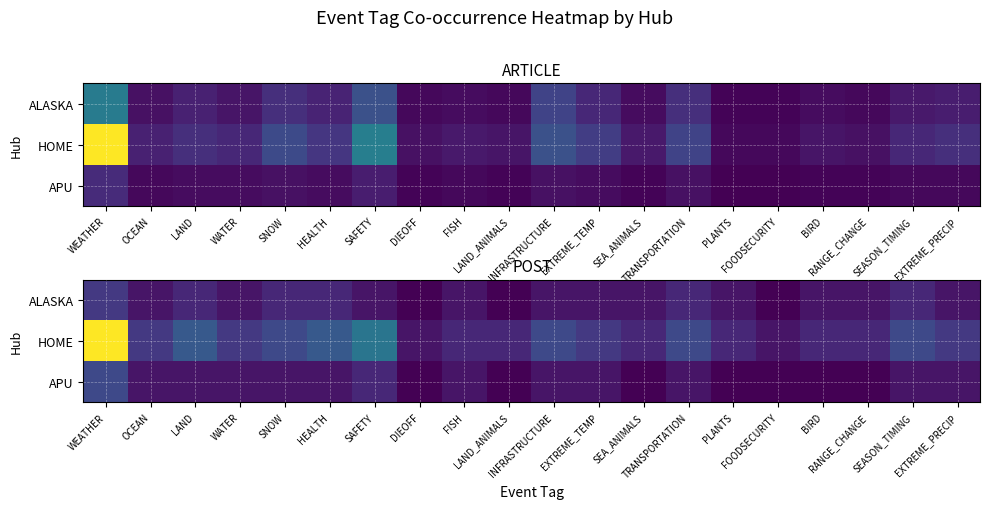

At LAND_ANIMALS, list the series in order from smallest to largest.

ALASKA, APU, HOME